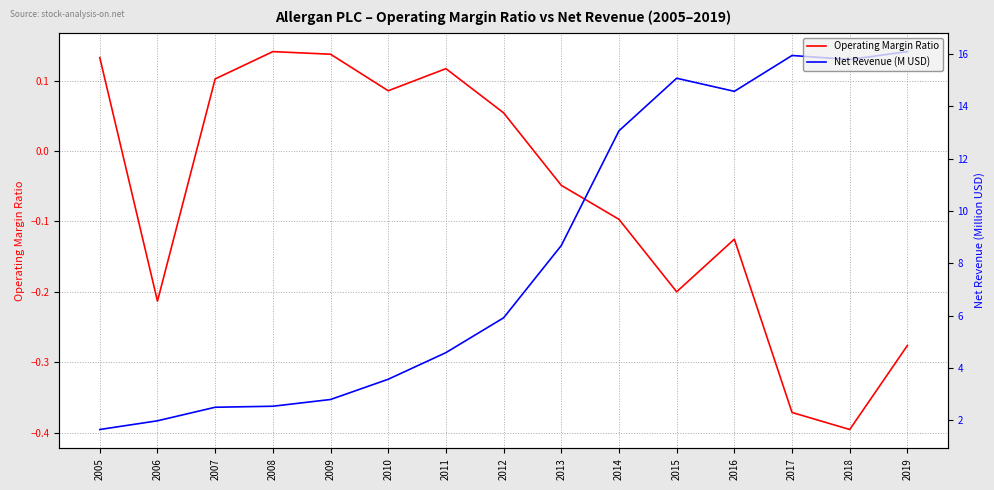

Is it true that Operating Margin Ratio equals 0.1 at 2008?

True